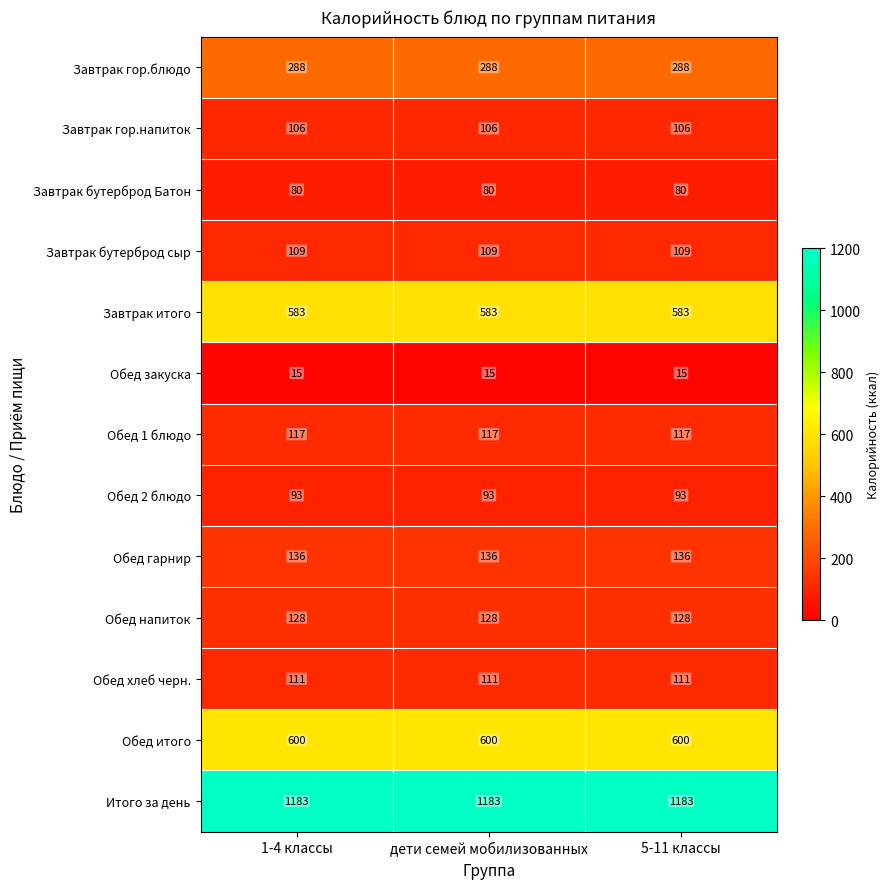

What is the average value of the Обед 1 блюдо series?

117